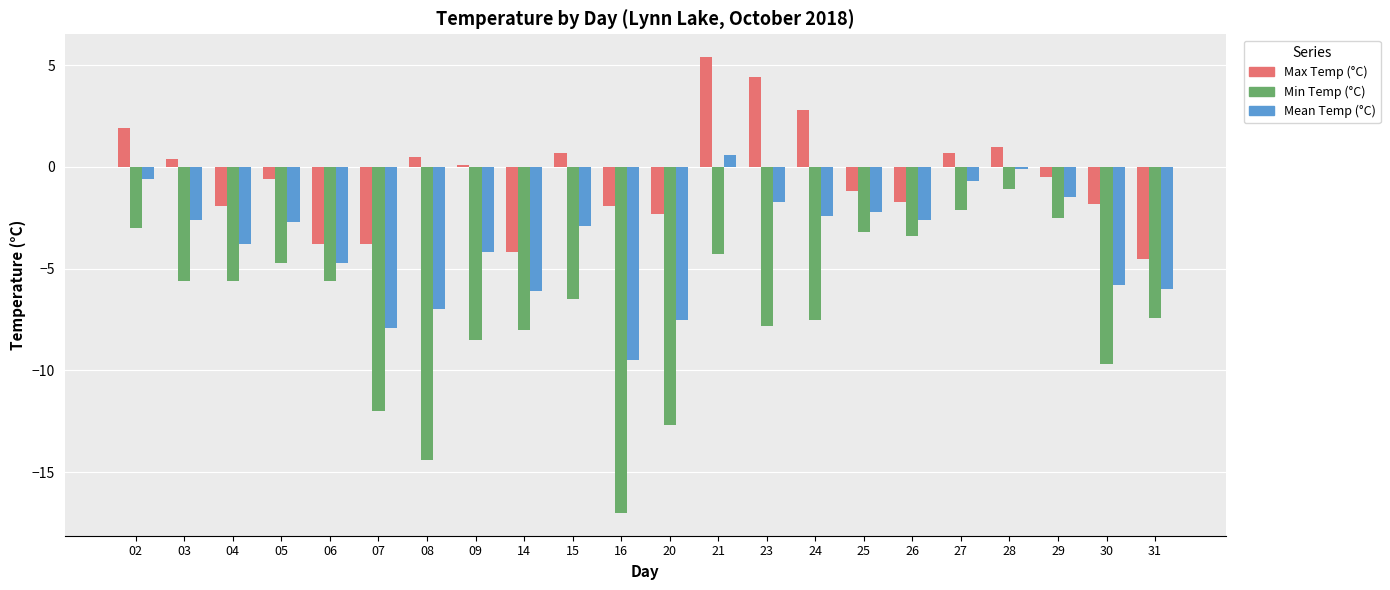

What are all the series names shown in the legend?

Max Temp (°C), Min Temp (°C), Mean Temp (°C)